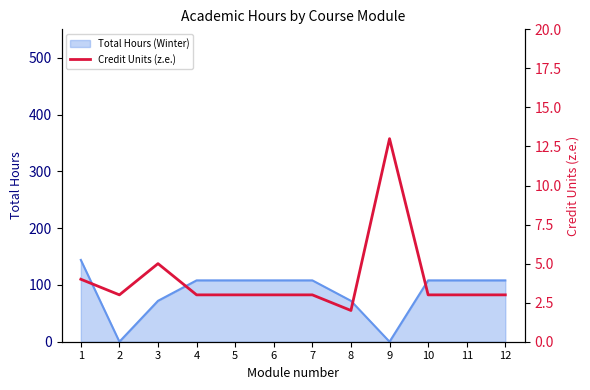

At which label does the data first exceed 3?

1